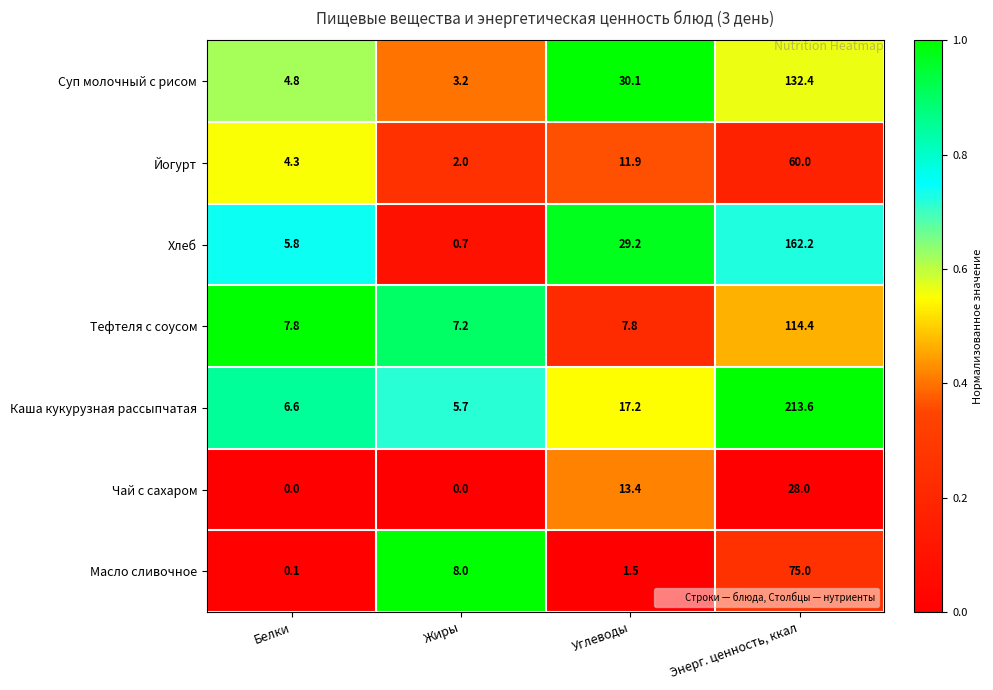

List the series in order of their peak value, lowest first.

Чай с сахаром, Йогурт, Масло сливочное, Тефтеля с соусом, Суп молочный с рисом, Хлеб, Каша кукурузная рассыпчатая